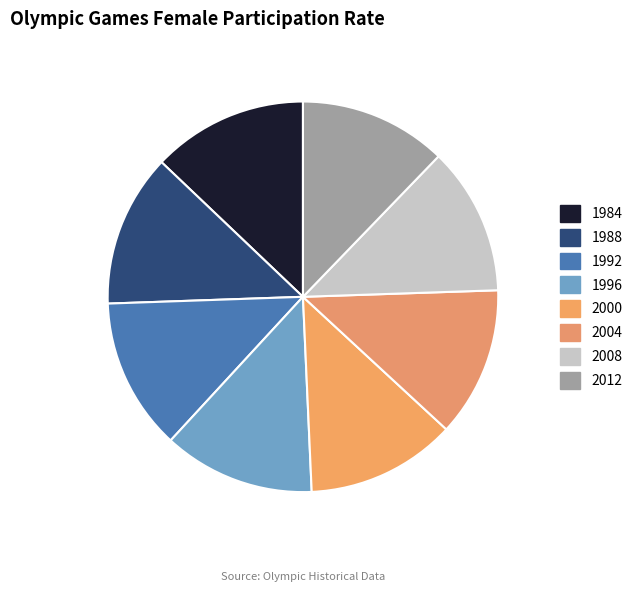

Do 1996 and 1988 together represent more than half of the pie?

No